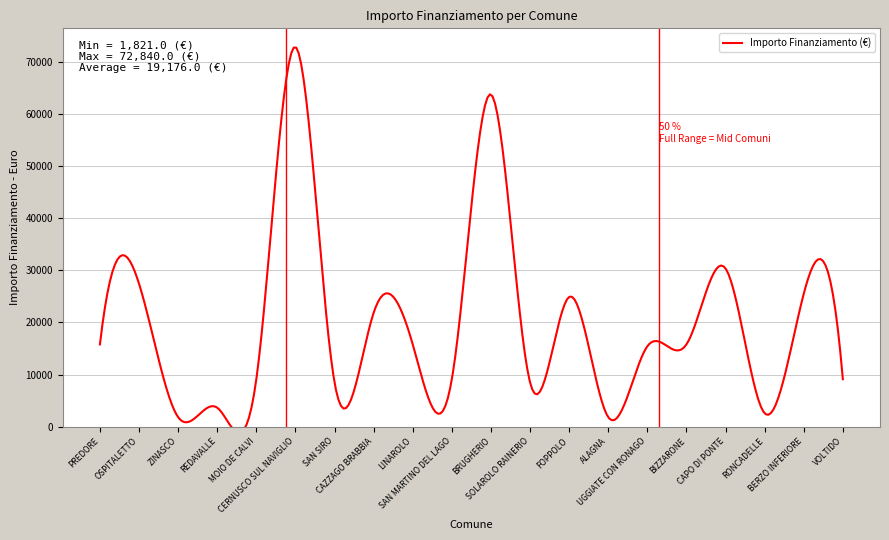

What is the label of the 7th point from the left?

SAN SIRO